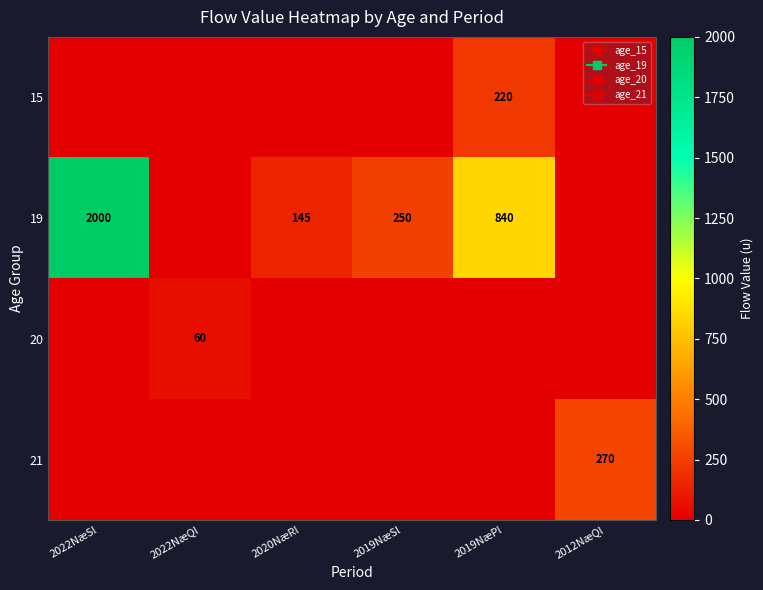

At which category is the sum across all series the highest?

2022NæSl